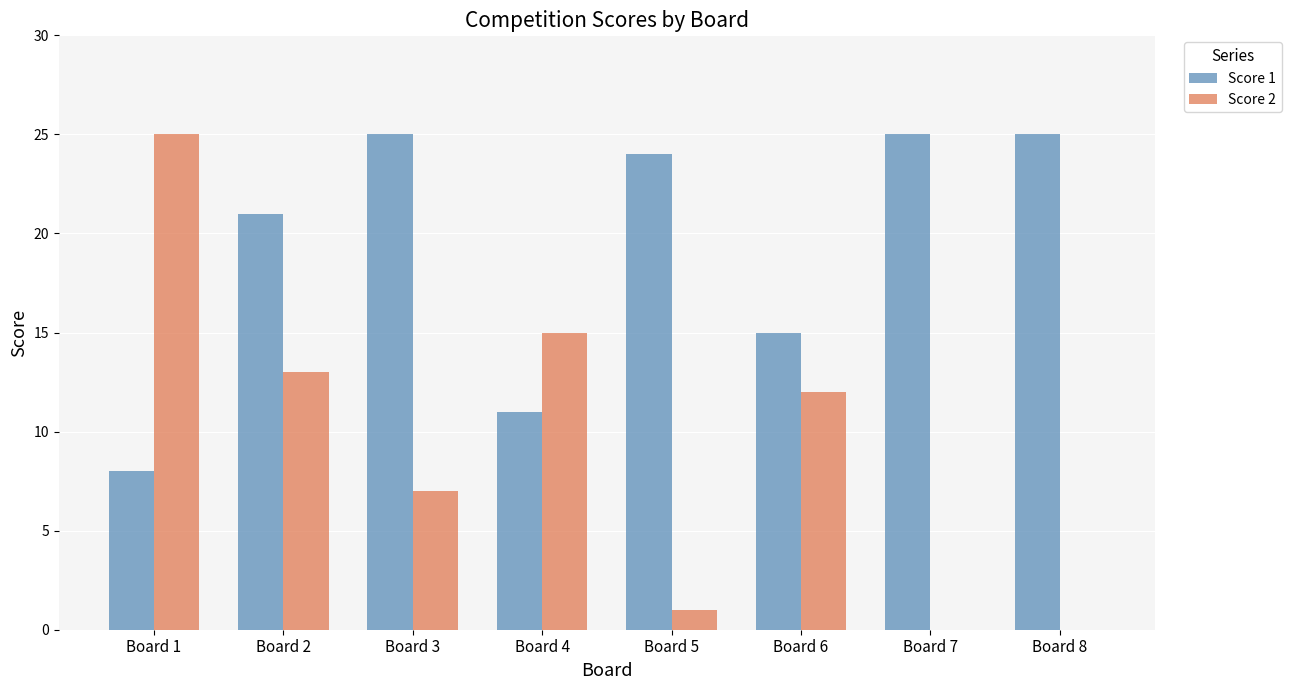

What is the approximate value of Score 2 at Board 3, to the nearest 5?

5